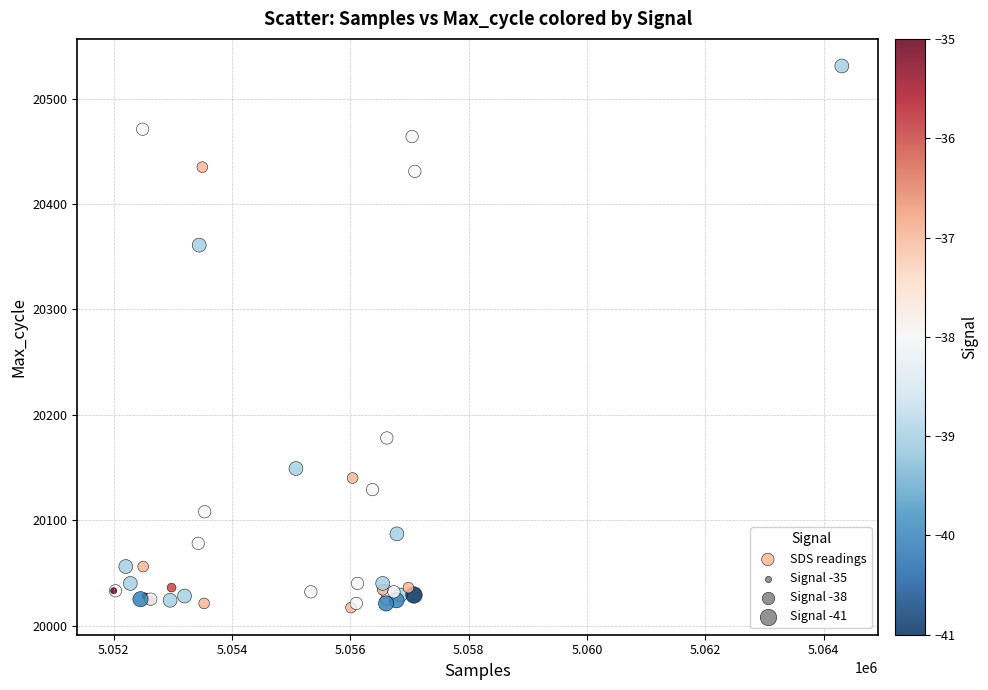

What Y value in the scatter plot is closest to 20274?

20361